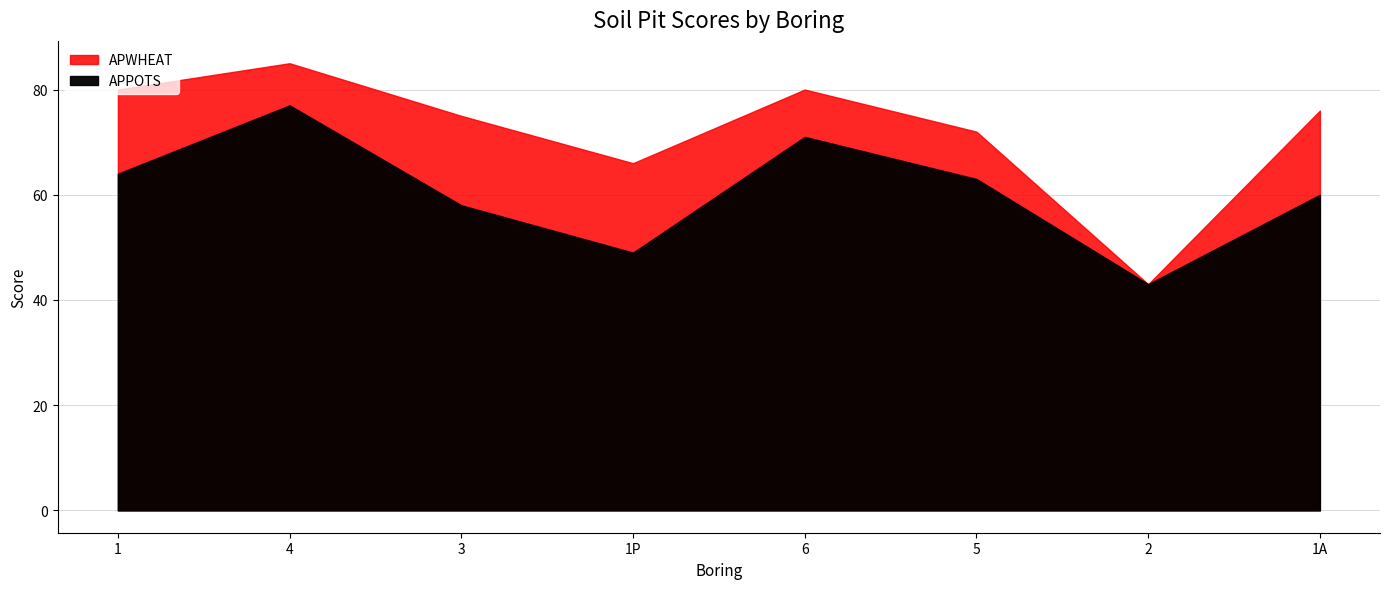

How many data points does each series have?

8